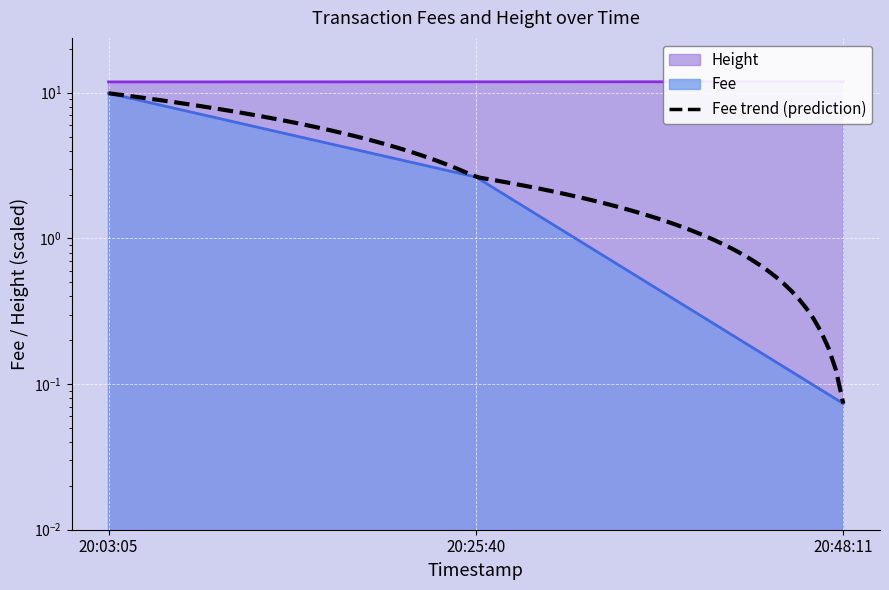

What is the value of the Fee point at the 1st from the left?

9.9